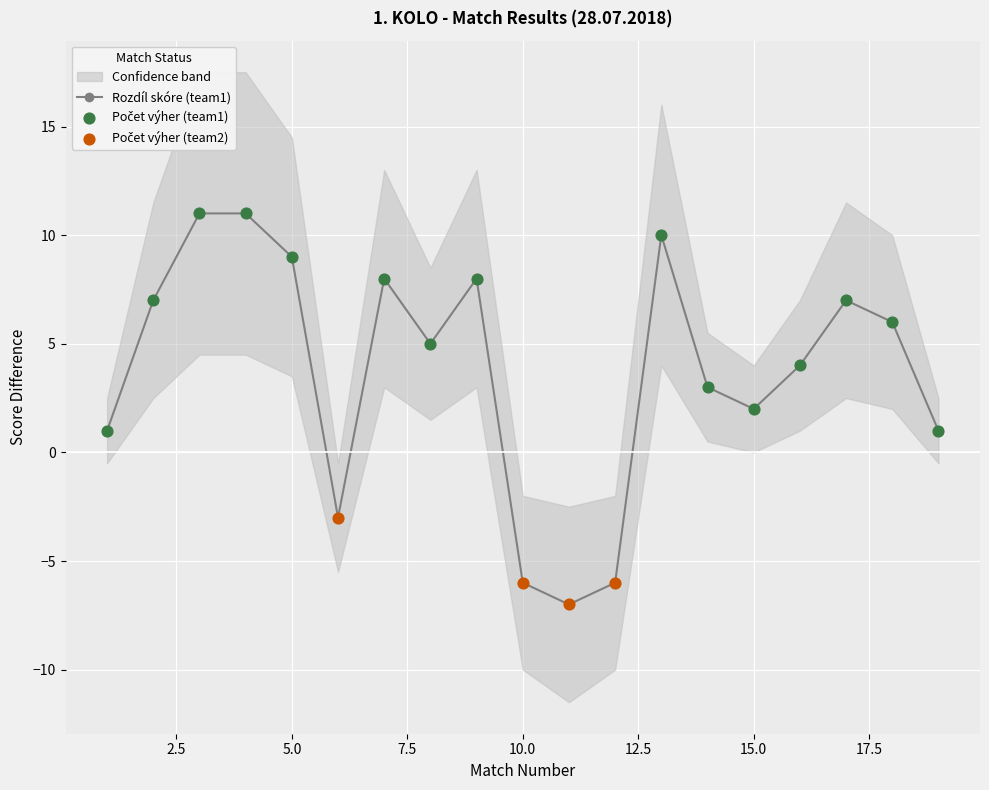

Is the value of Rozdíl skóre (team1) at 18 greater than the value of Rozdíl skóre (team2) at 2?

No